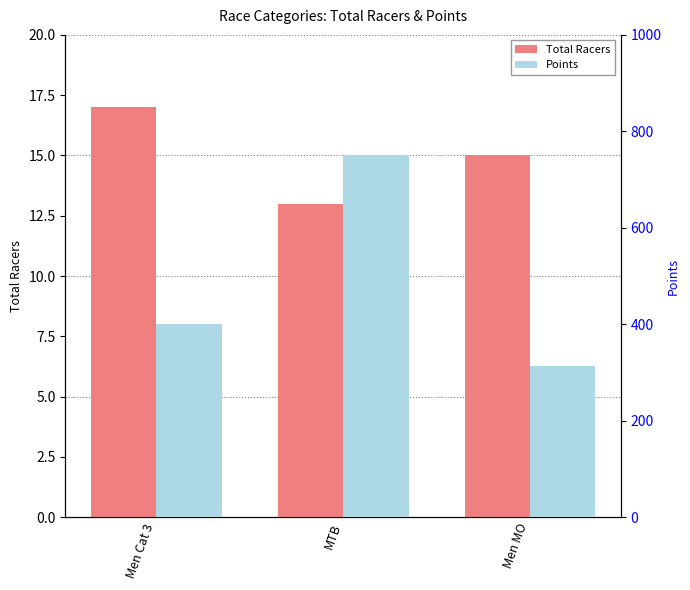

How many categories are shown in the chart?

3